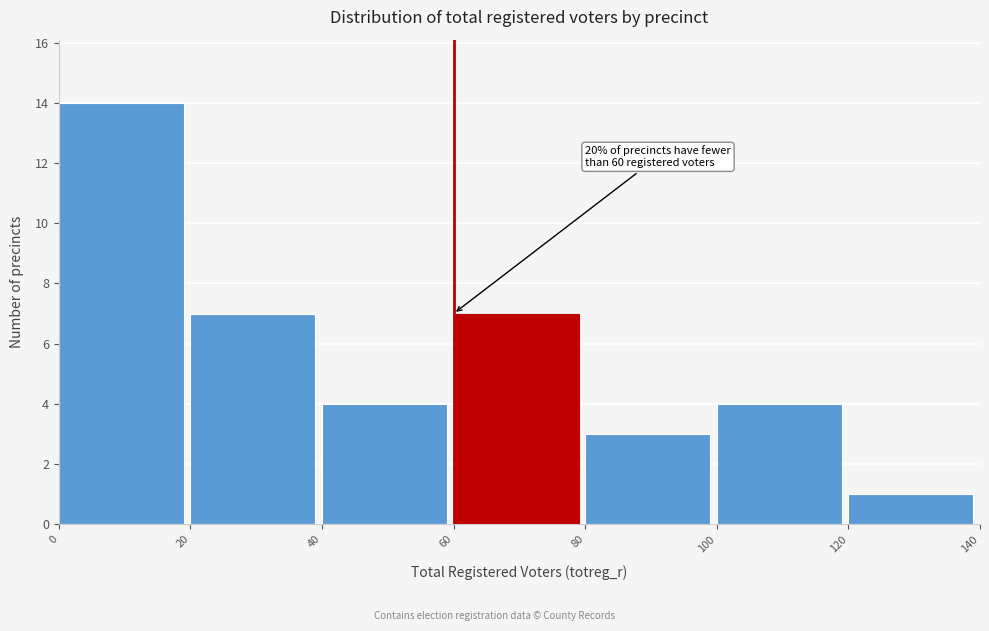

Which range on the x-axis has the tallest bar?

0 to 20